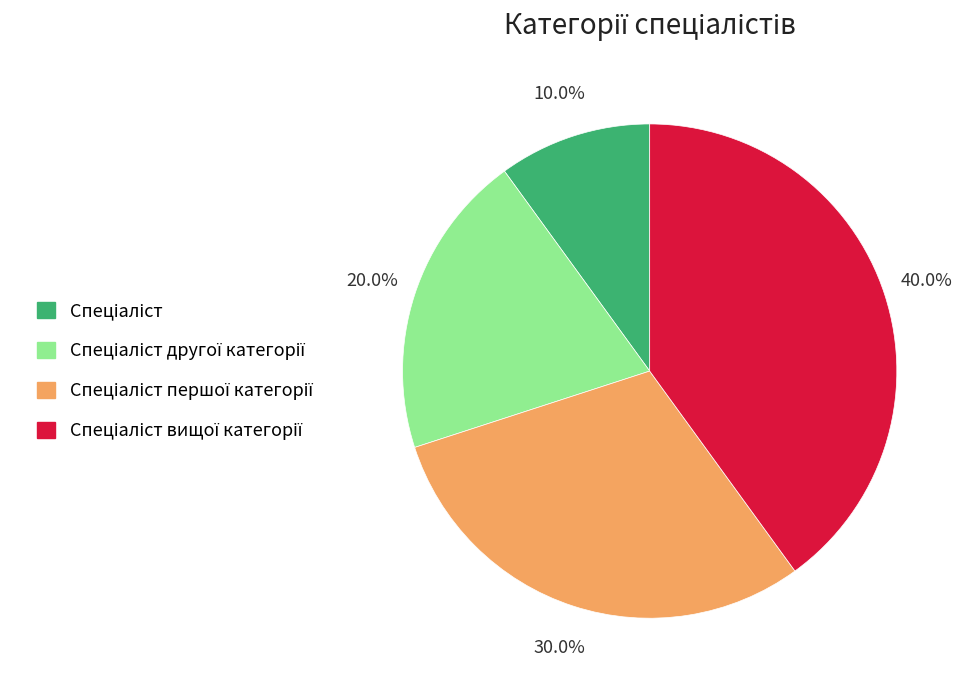

Is there a majority slice in this chart?

No